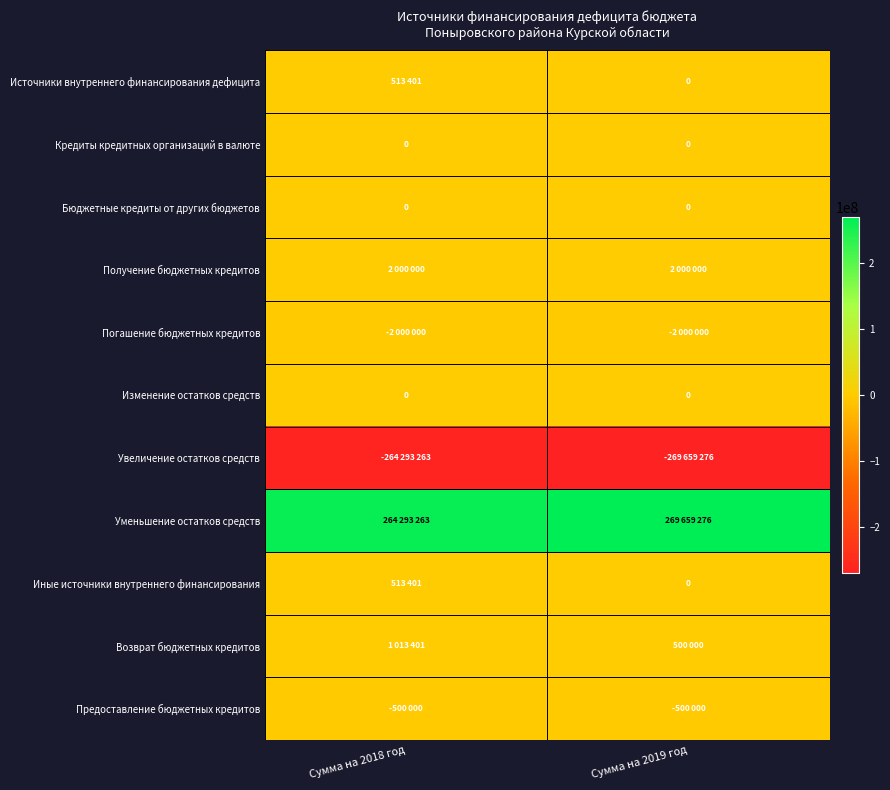

Rank the series by their maximum value, from highest to lowest.

Уменьшение остатков средств, Получение бюджетных кредитов, Возврат бюджетных кредитов, Источники внутреннего финансирования дефицита, Иные источники внутреннего финансирования, Кредиты кредитных организаций в валюте, Бюджетные кредиты от других бюджетов, Изменение остатков средств, Предоставление бюджетных кредитов, Погашение бюджетных кредитов, Увеличение остатков средств